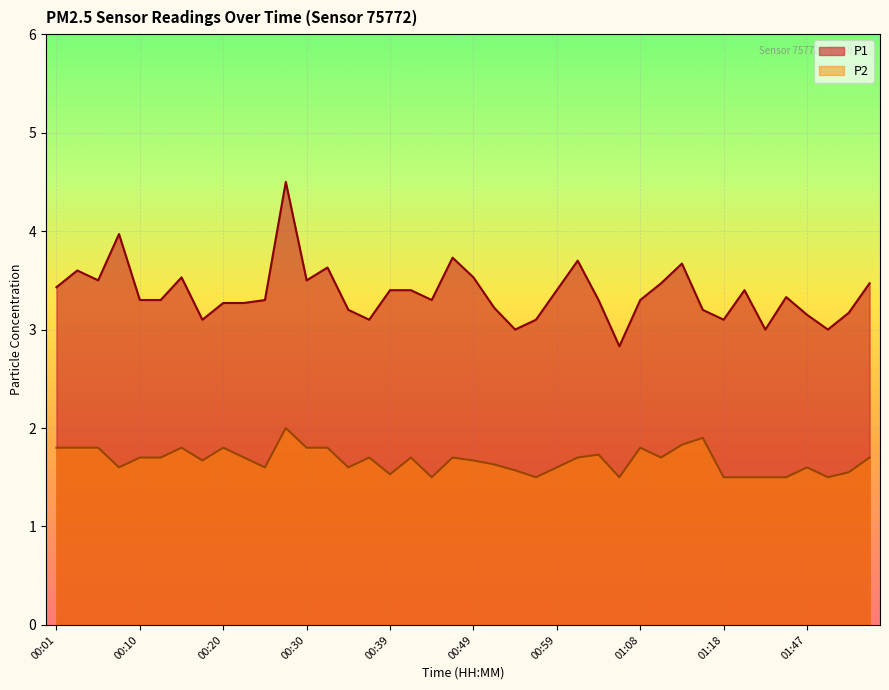

What are all the series names shown in the legend?

P1, P2